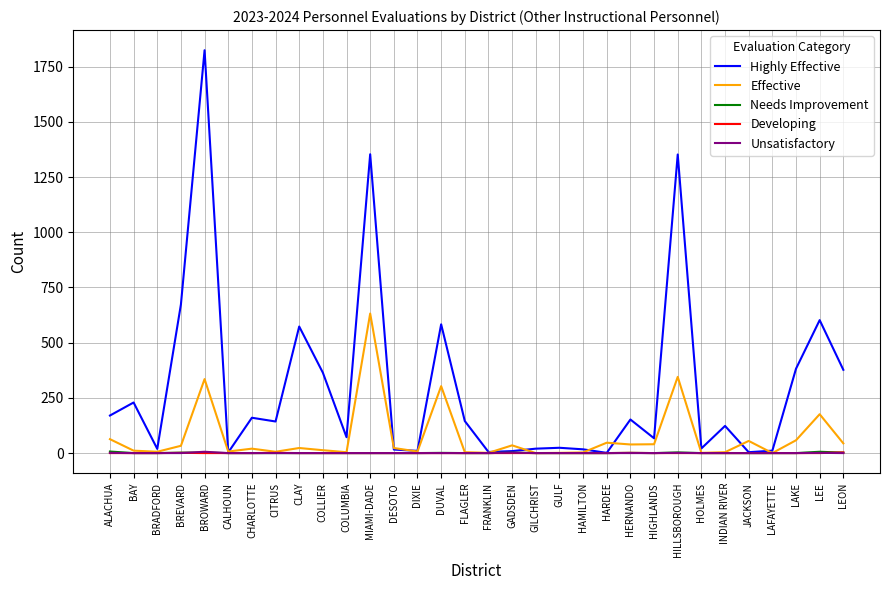

The Developing series shows 0 at FLAGLER. True or false?

True